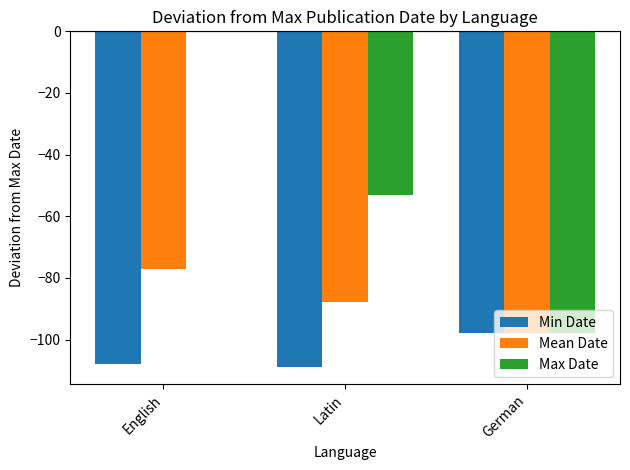

At which category is the sum across all series the highest?

English